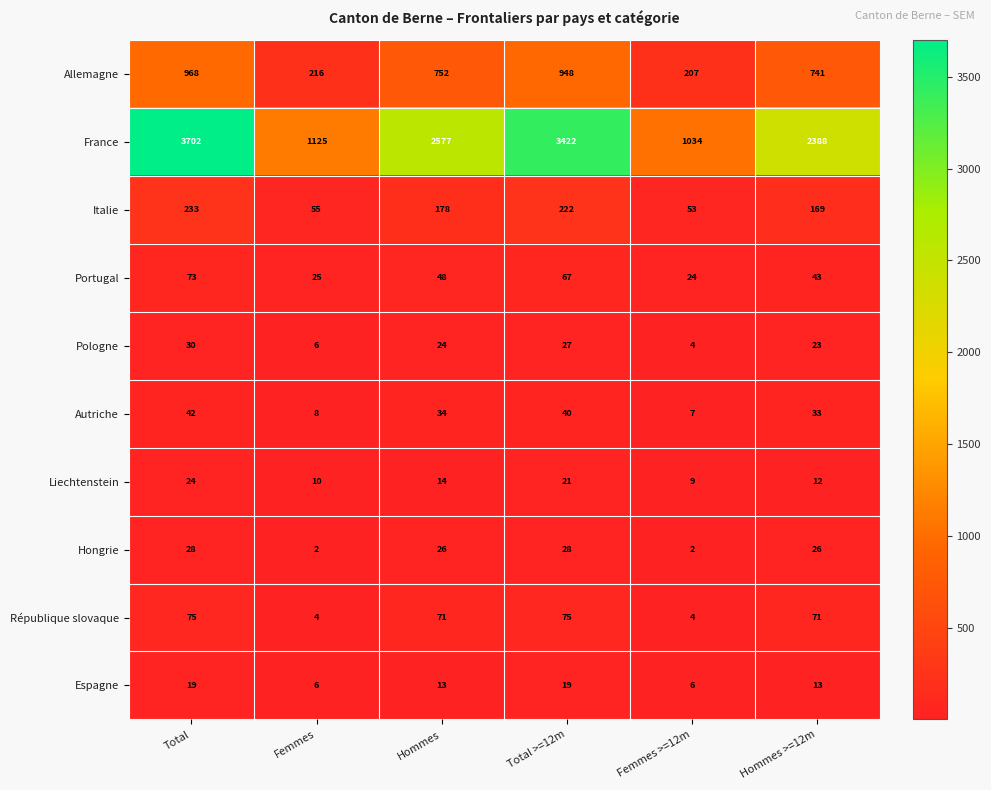

What is the minimum value for France?

1034